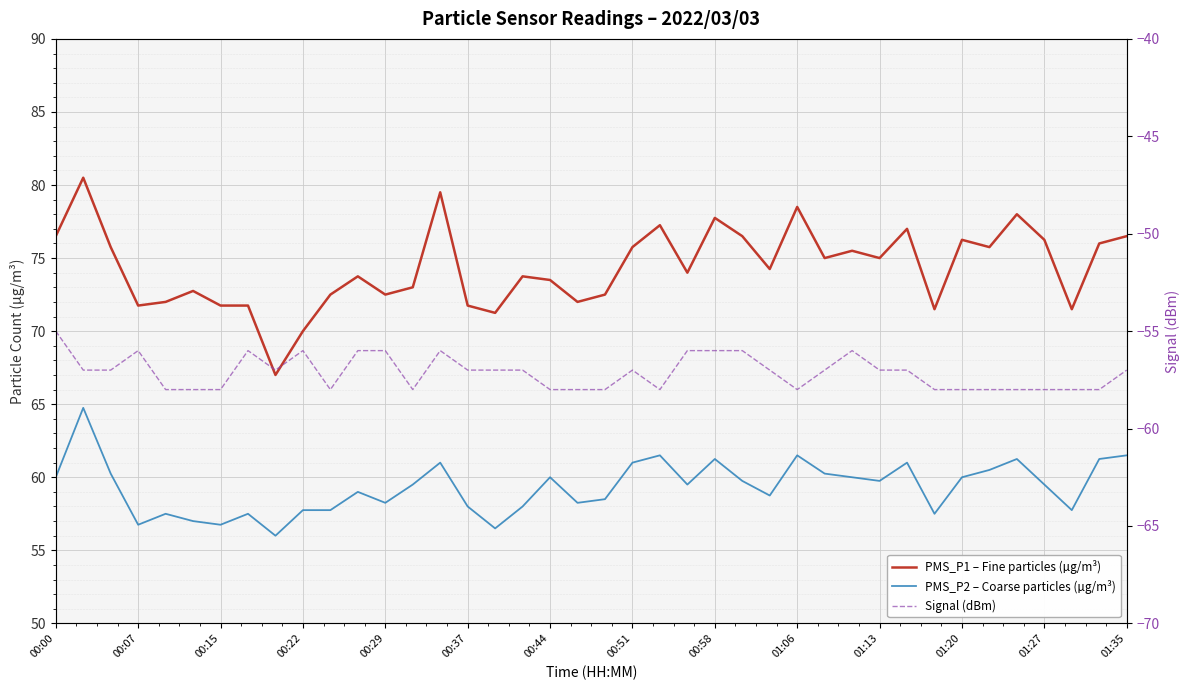

What is the sum of all PMS_P2 – Coarse particles (µg/m³) values?

2372.5